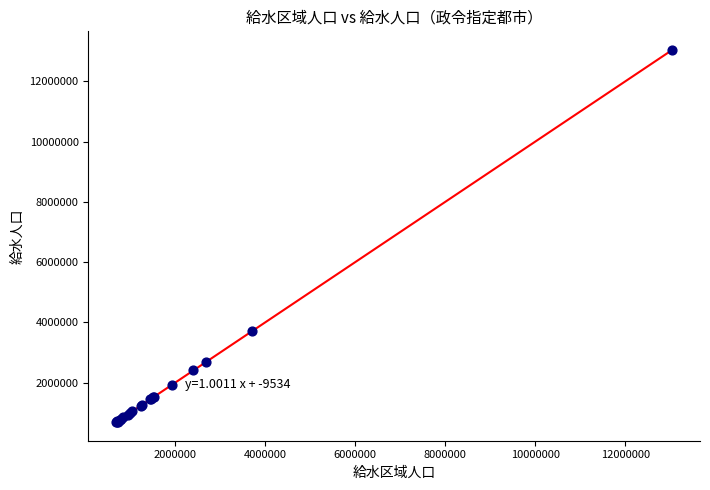

What Y value in the scatter plot is closest to 6866022?

3712122